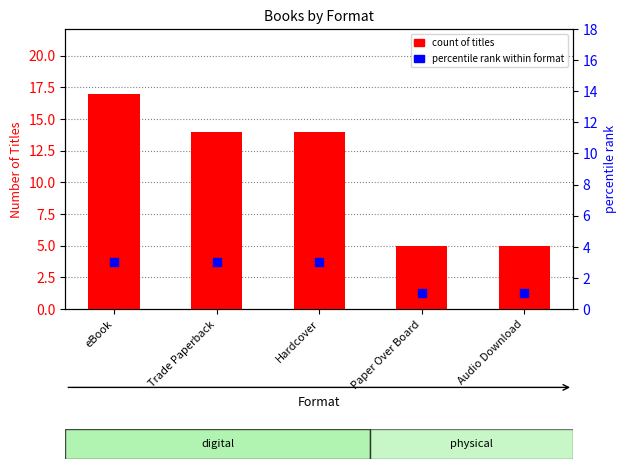

At how many categories does at least one series exceed 13?

3